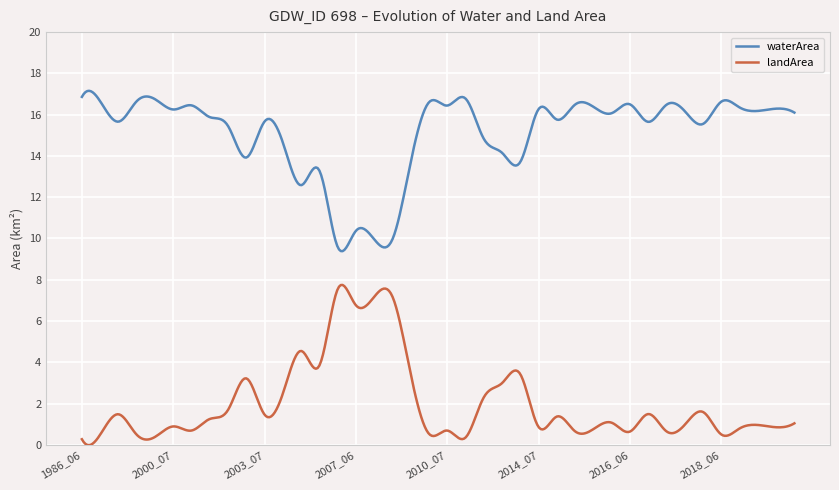

How many series are shown in this chart?

2